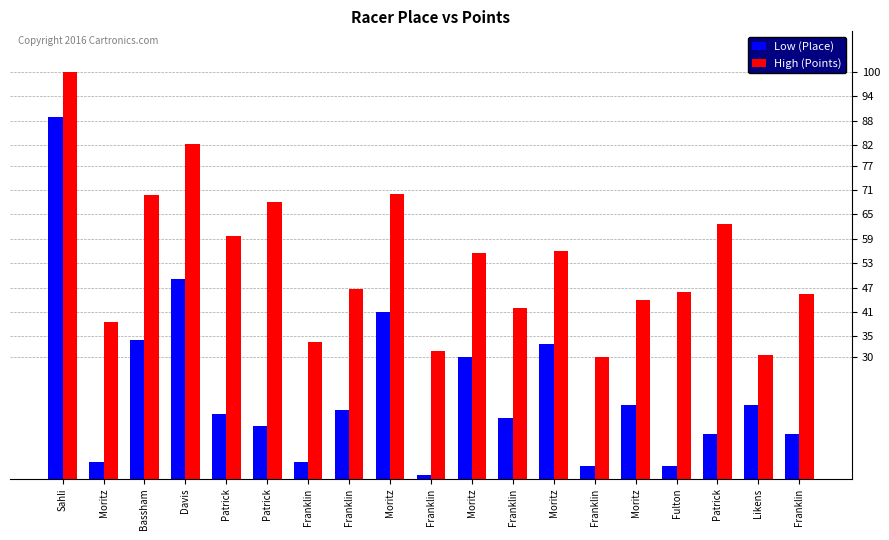

What is the highest value of the Low (Place) series?

89.0